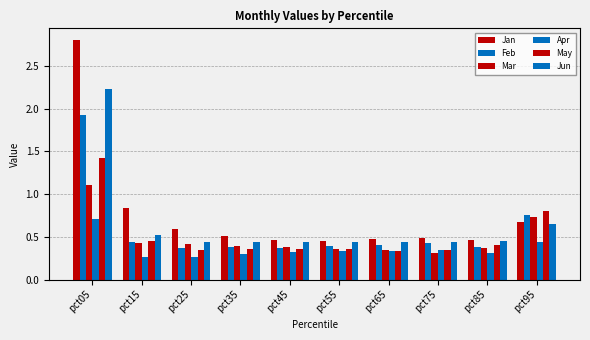

List the series in order of their peak value, highest first.

Jan, Jun, Feb, May, Mar, Apr